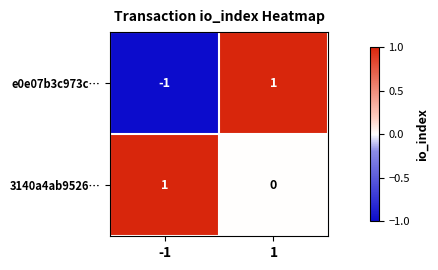

List the labels in order of e0e07b3c973c… value, smallest first.

-1, 1